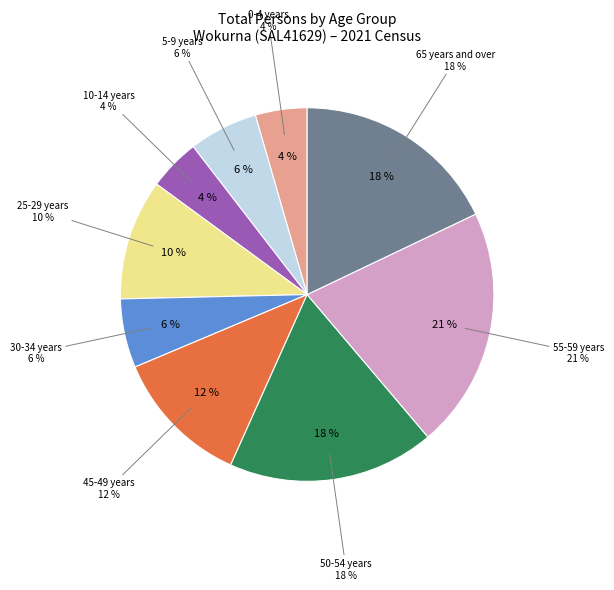

What is the largest slice in the pie chart?

55-59 years